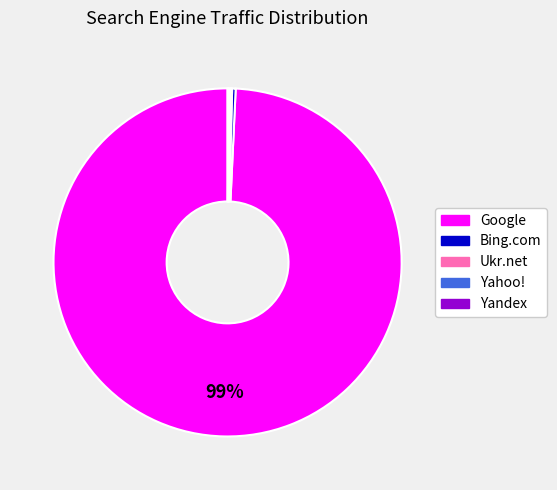

True or false: Bing.com accounts for 0% of the total.

True